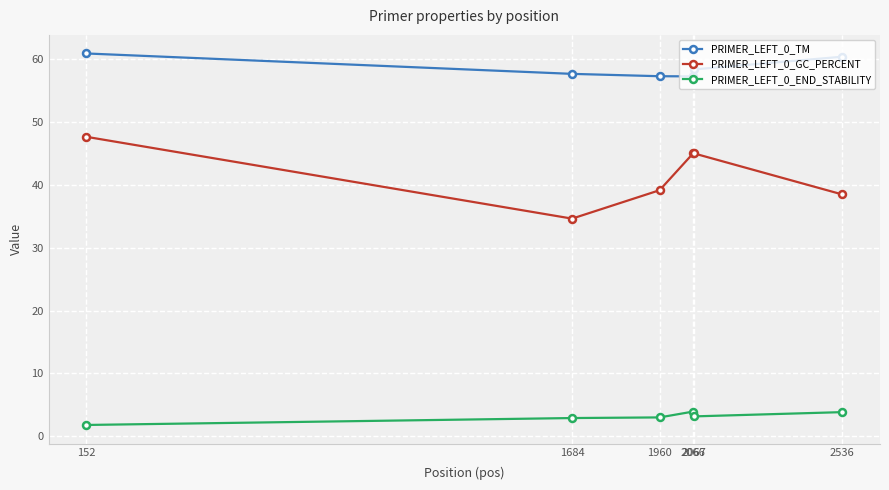

List the series in order of their overall mean, lowest first.

PRIMER_LEFT_0_END_STABILITY, PRIMER_LEFT_0_GC_PERCENT, PRIMER_LEFT_0_TM